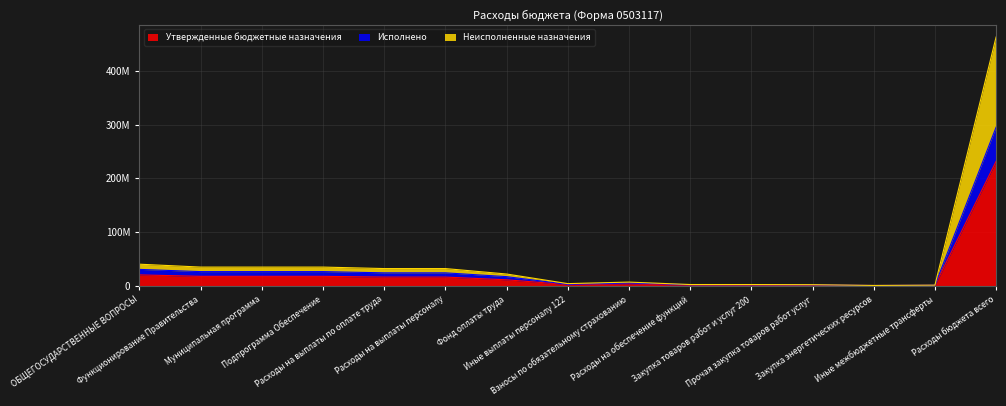

True or false: Исполнено and Неисполненные назначения intersect in this chart.

False